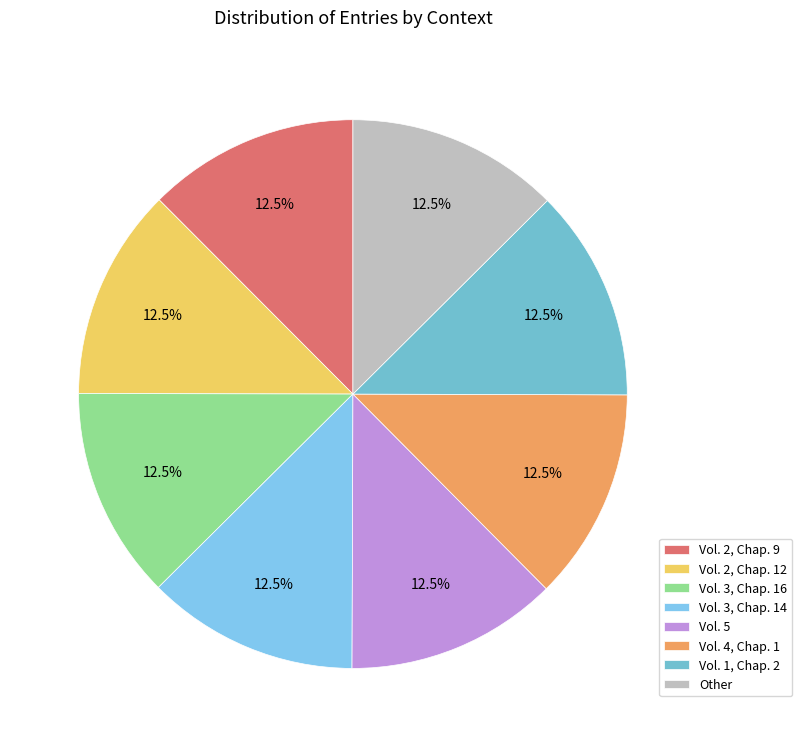

To the nearest percent, what portion does Vol. 2, Chap. 9 represent?

12%